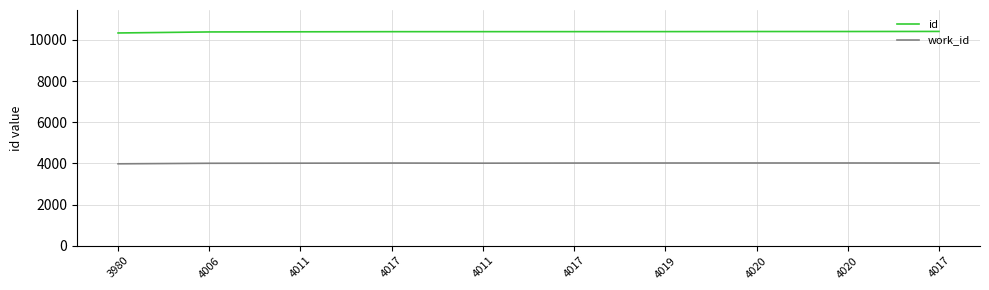

What are all the series names shown in the legend?

id, work_id